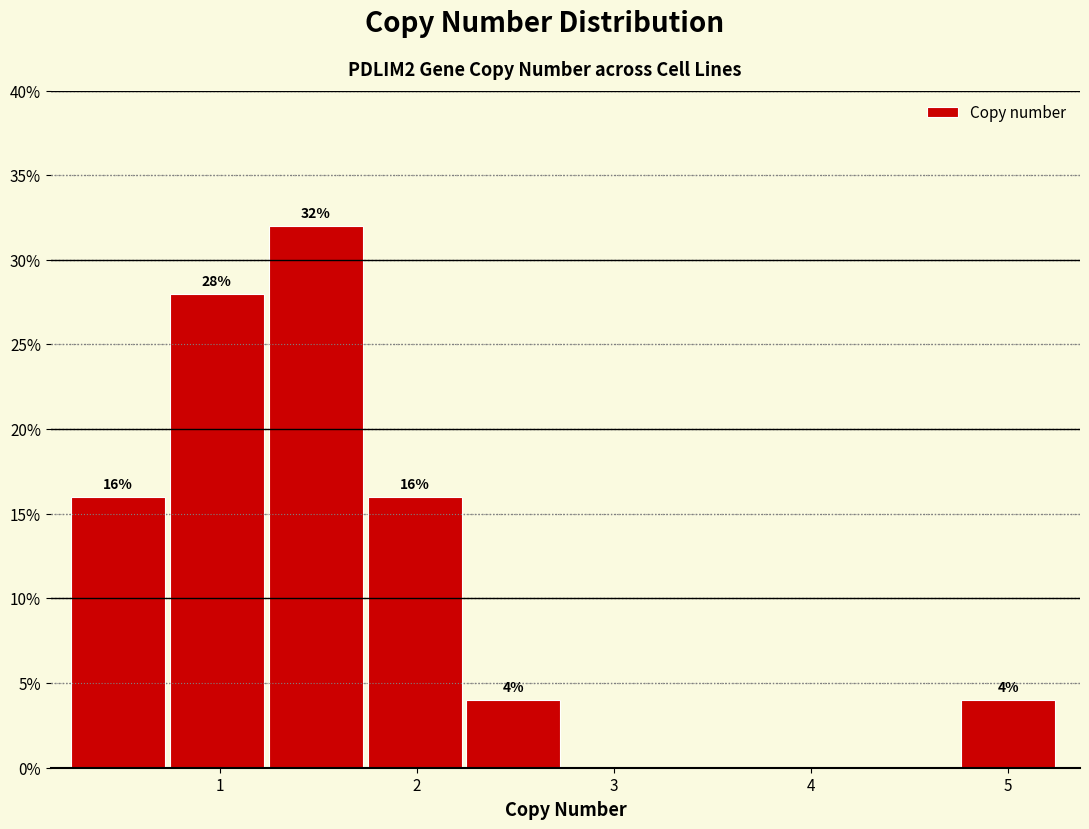

Which range on the x-axis has the tallest bar?

1.2 to 1.7